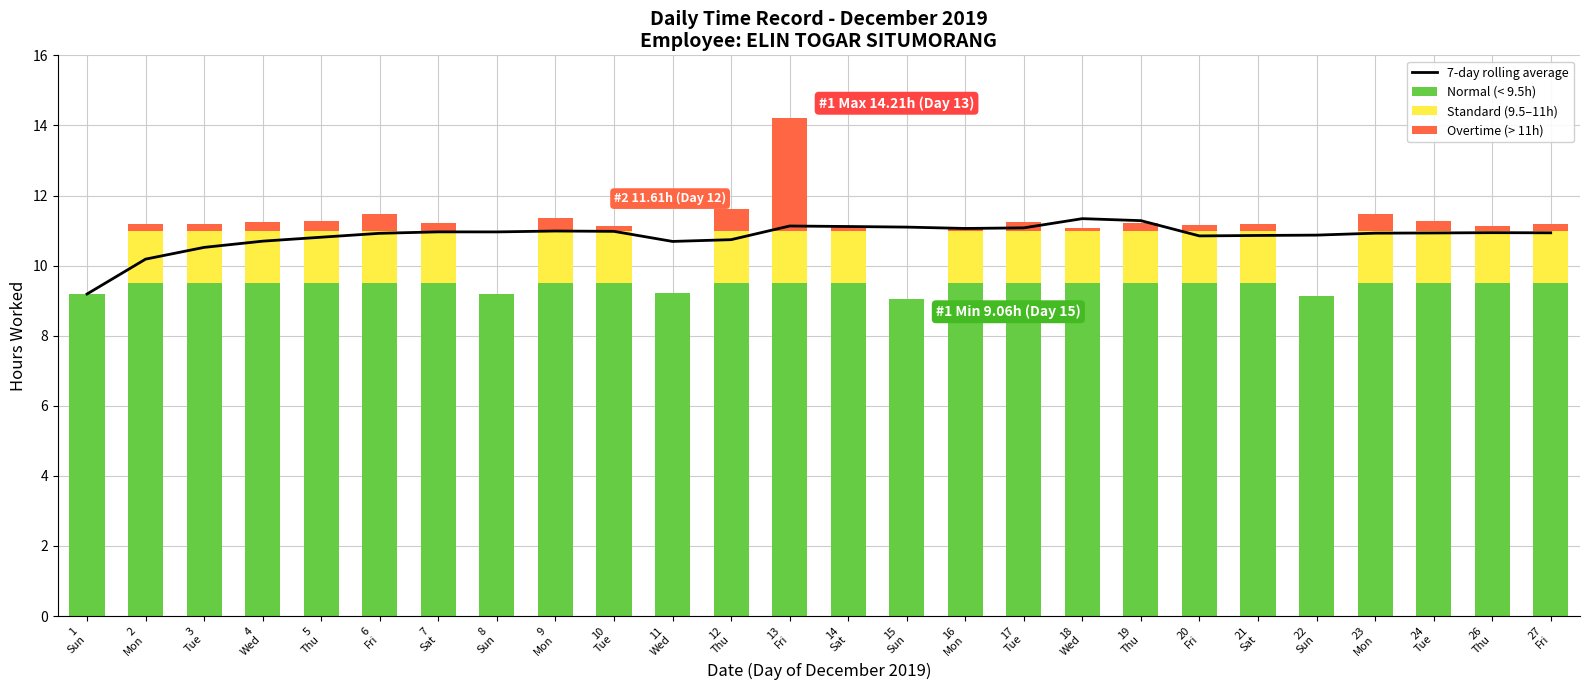

Reading left to right, extract all data points from this chart.

7-day rolling average: 9.2	10.2	10.5	10.7	10.8	10.9	11.0	11.0	11.0	11.0	10.7	10.7	11.1	11.1	11.1	11.1	11.1	11.3	11.3	10.8	10.9	10.9	10.9	10.9	10.9	10.9
Normal (< 9.5h): 9.2	9.5	9.5	9.5	9.5	9.5	9.5	9.2	9.5	9.5	9.2	9.5	9.5	9.5	9.1	9.5	9.5	9.5	9.5	9.5	9.5	9.1	9.5	9.5	9.5	9.5
Standard (9.5–11h): 0.0	1.5	1.5	1.5	1.5	1.5	1.5	0.0	1.5	1.5	0.0	1.5	1.5	1.5	0.0	1.5	1.5	1.5	1.5	1.5	1.5	0.0	1.5	1.5	1.5	1.5
Overtime (> 11h): 0.0	0.2	0.2	0.2	0.3	0.5	0.2	0.0	0.4	0.1	0.0	0.6	3.2	0.1	0.0	0.1	0.2	0.1	0.2	0.2	0.2	0.0	0.5	0.3	0.1	0.2